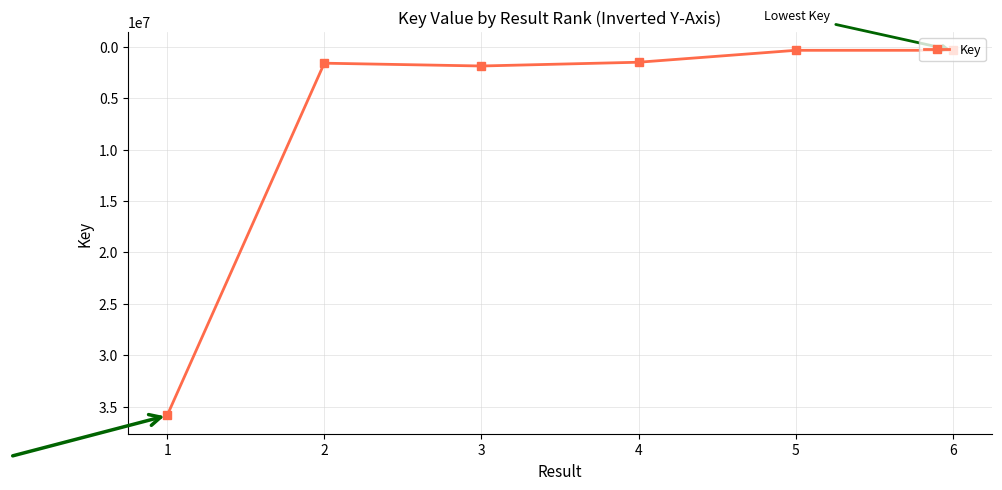

The chart shows a value of 323944 at 6. True or false?

True